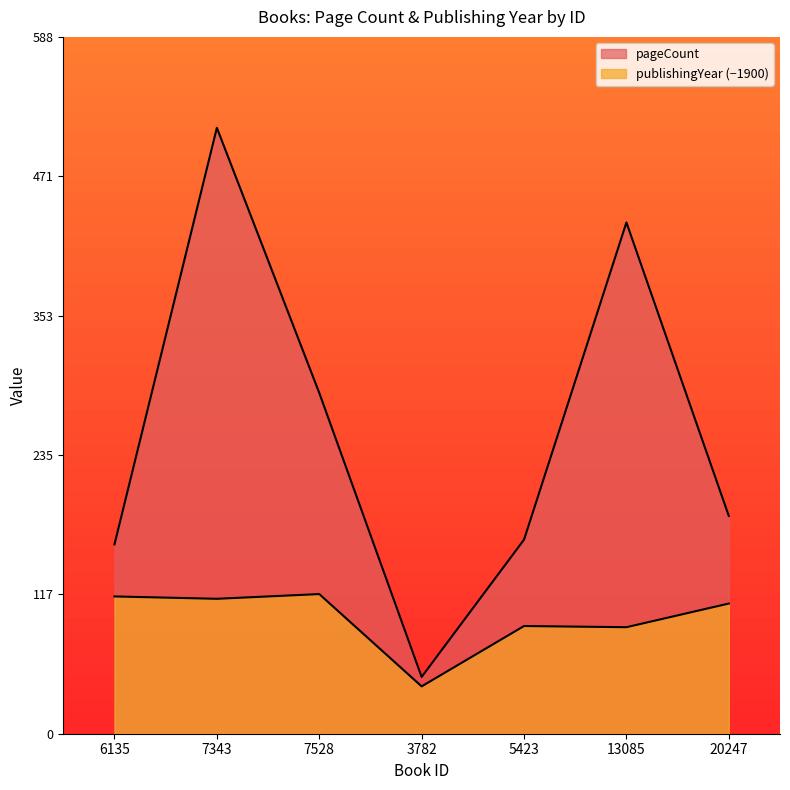

Is the value of pageCount at 7343 greater than the value of publishingYear at 5423?

Yes